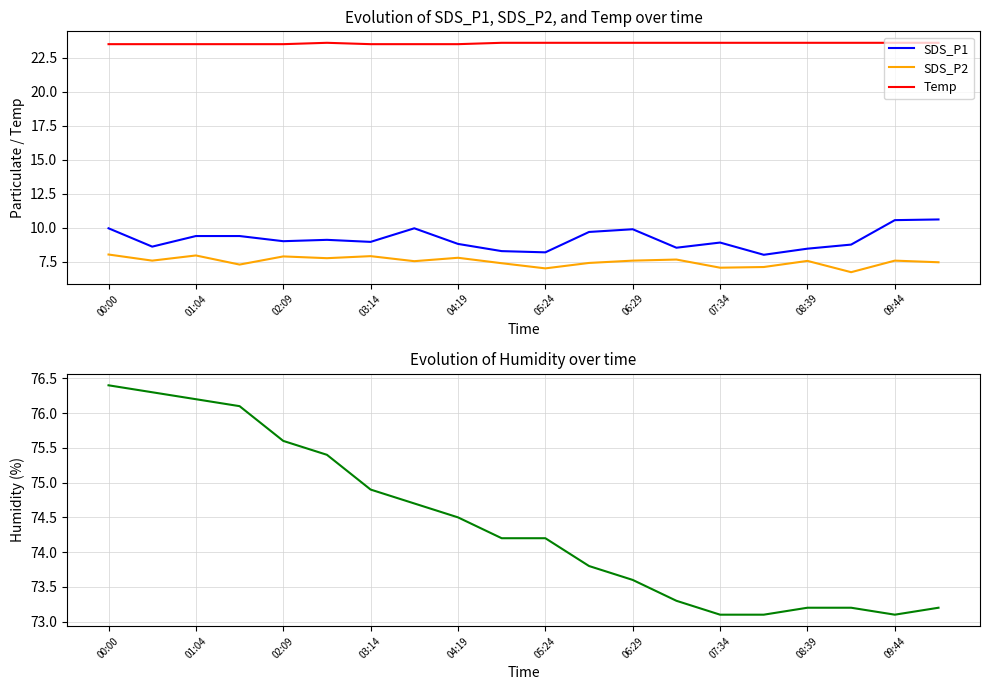

The SDS_P2 series shows 7.6 at 09:44. True or false?

True